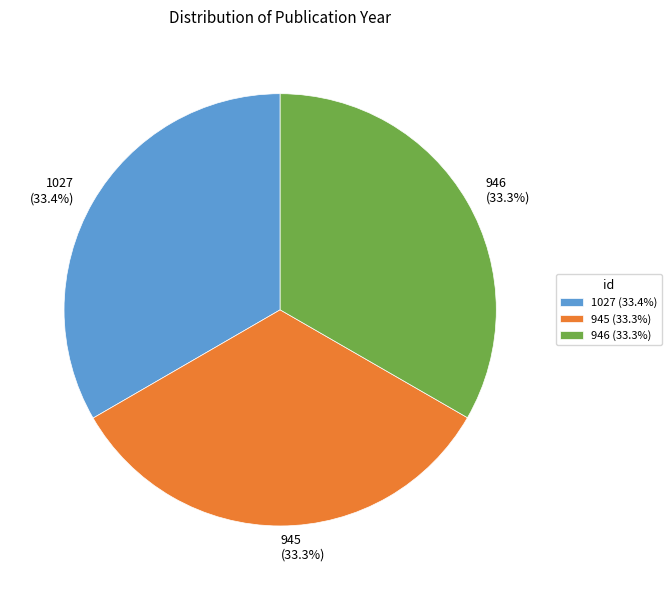

Combined, what portion of the pie is 1027 and 946?

66.7%